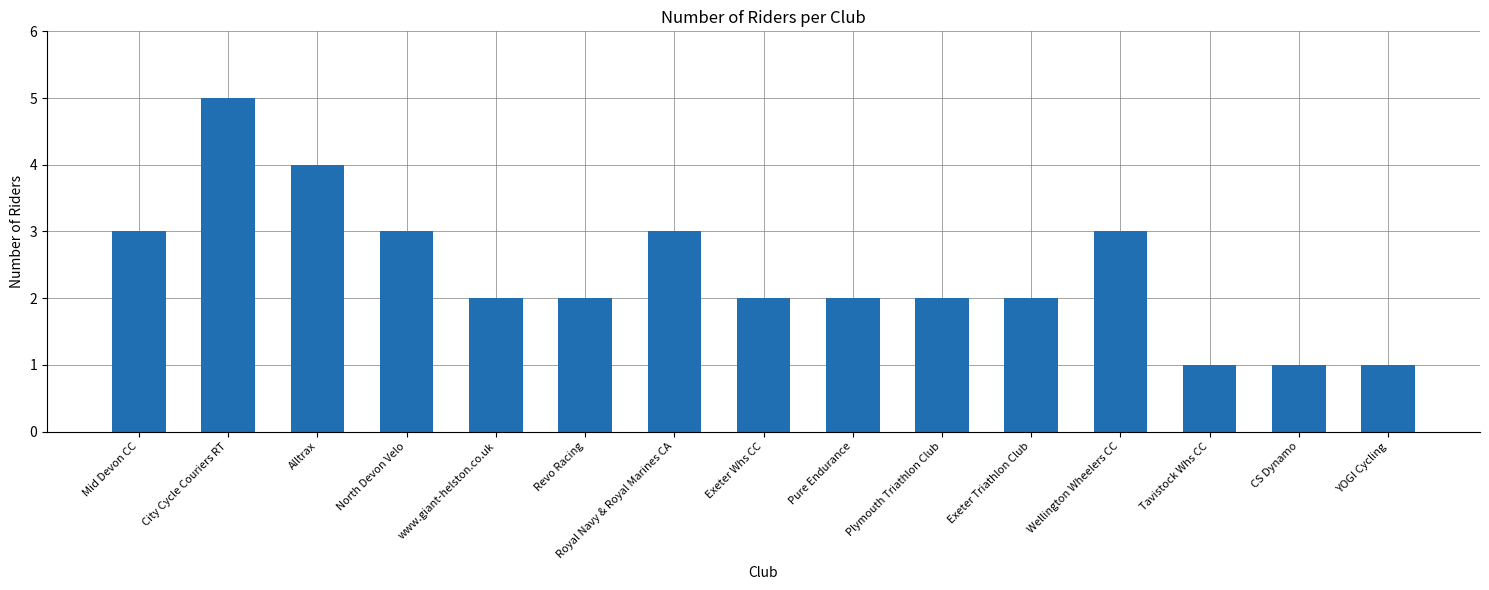

What is the change in value from Royal Navy & Royal Marines CA to Pure Endurance?

-1